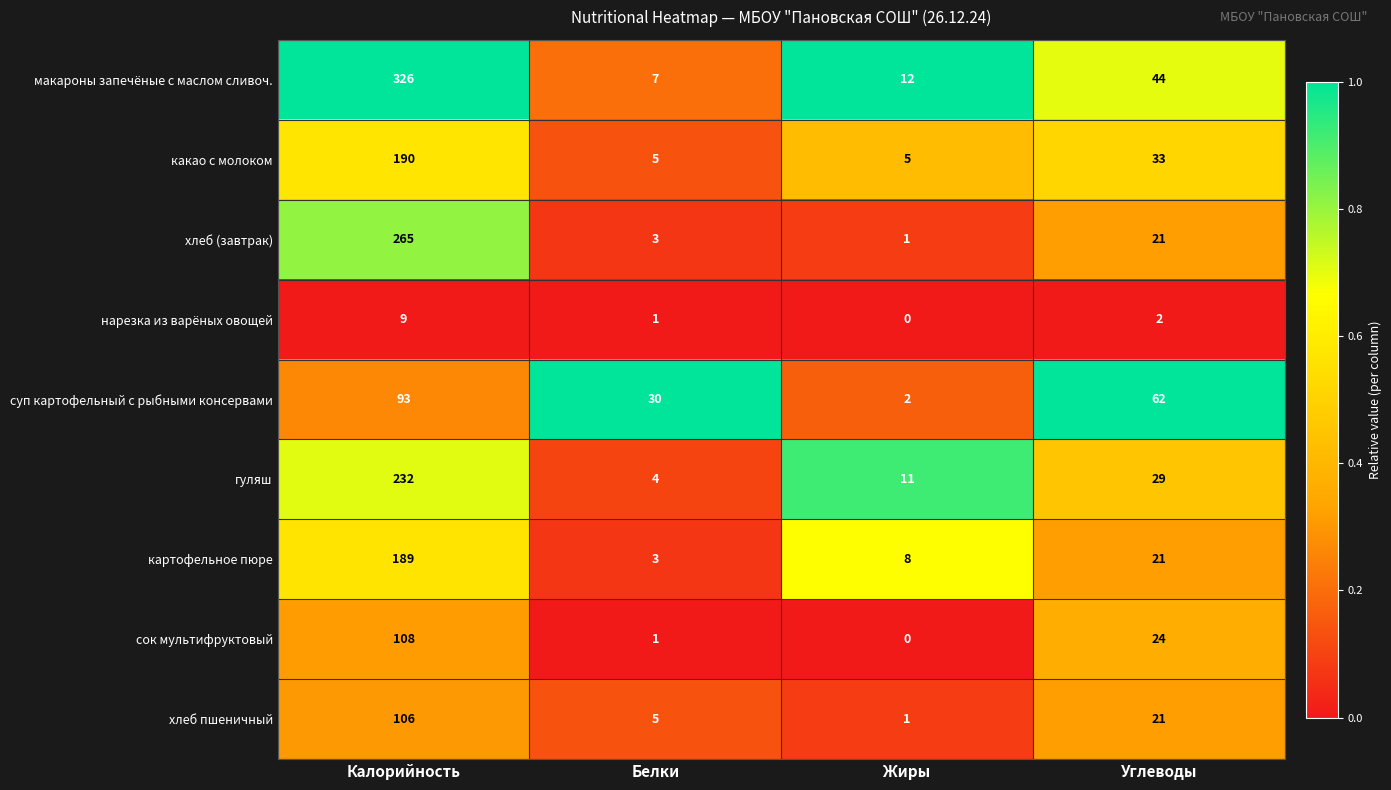

The сок мультифруктовый series shows 0 at Жиры. True or false?

True